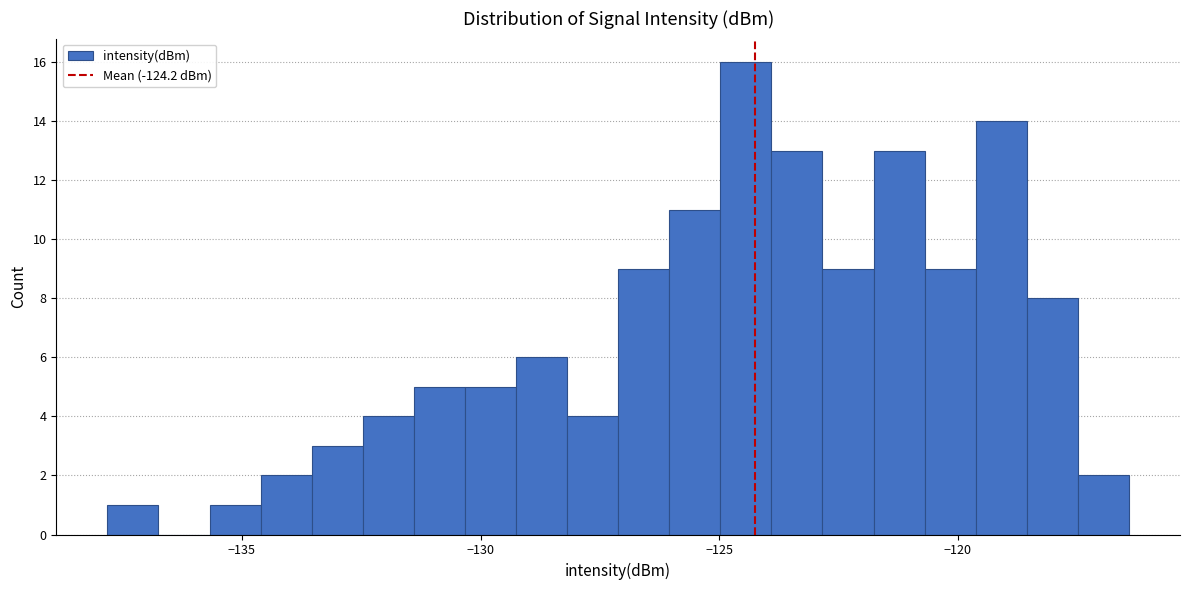

Read against the x-axis, roughly where is the centre of the tallest bar?

-124.5